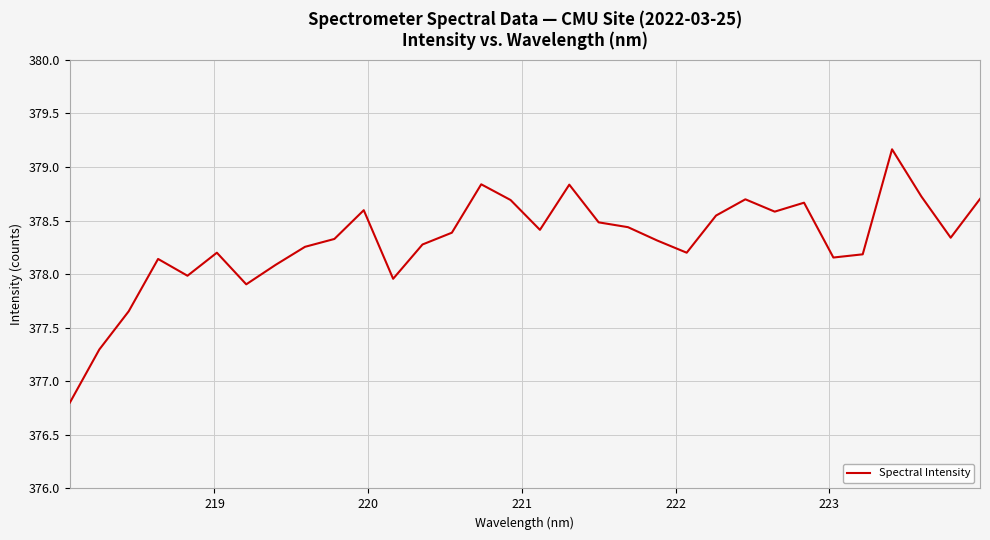

What is the maximum value shown in the chart?

379.2